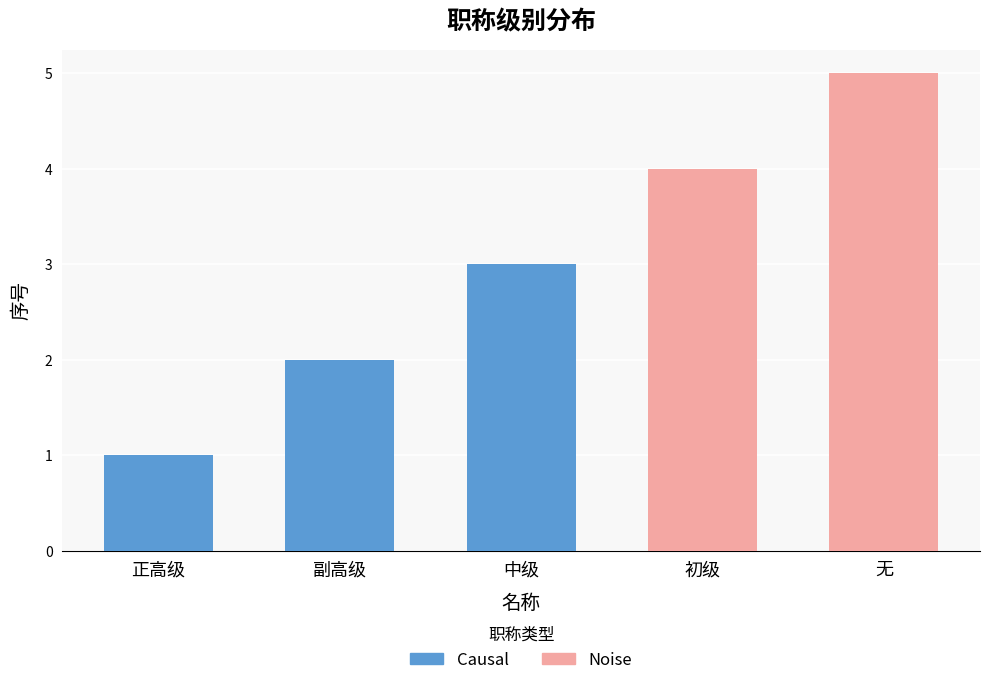

The chart shows a value of 3 at 中级. True or false?

True